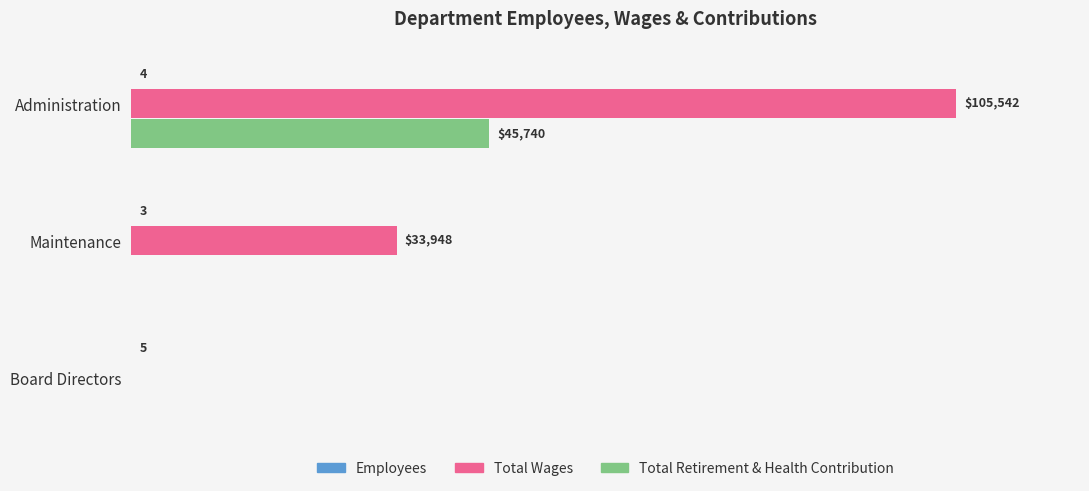

Between Maintenance and Board Directors, which series saw the biggest shift?

Total Wages